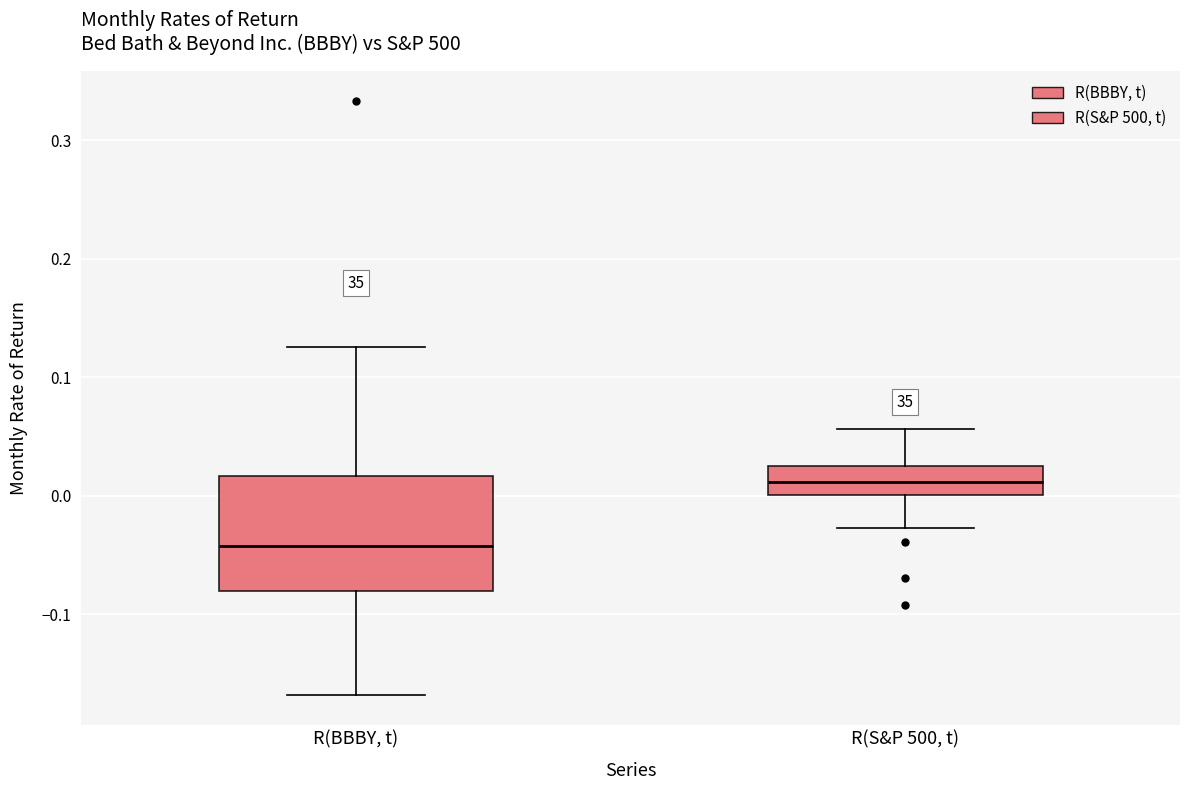

Where does the upper whisker of the box for R(S&P 500, t) end on the y-axis? The values are not printed on the chart, so give them approximately, as read against the axis.

0.06